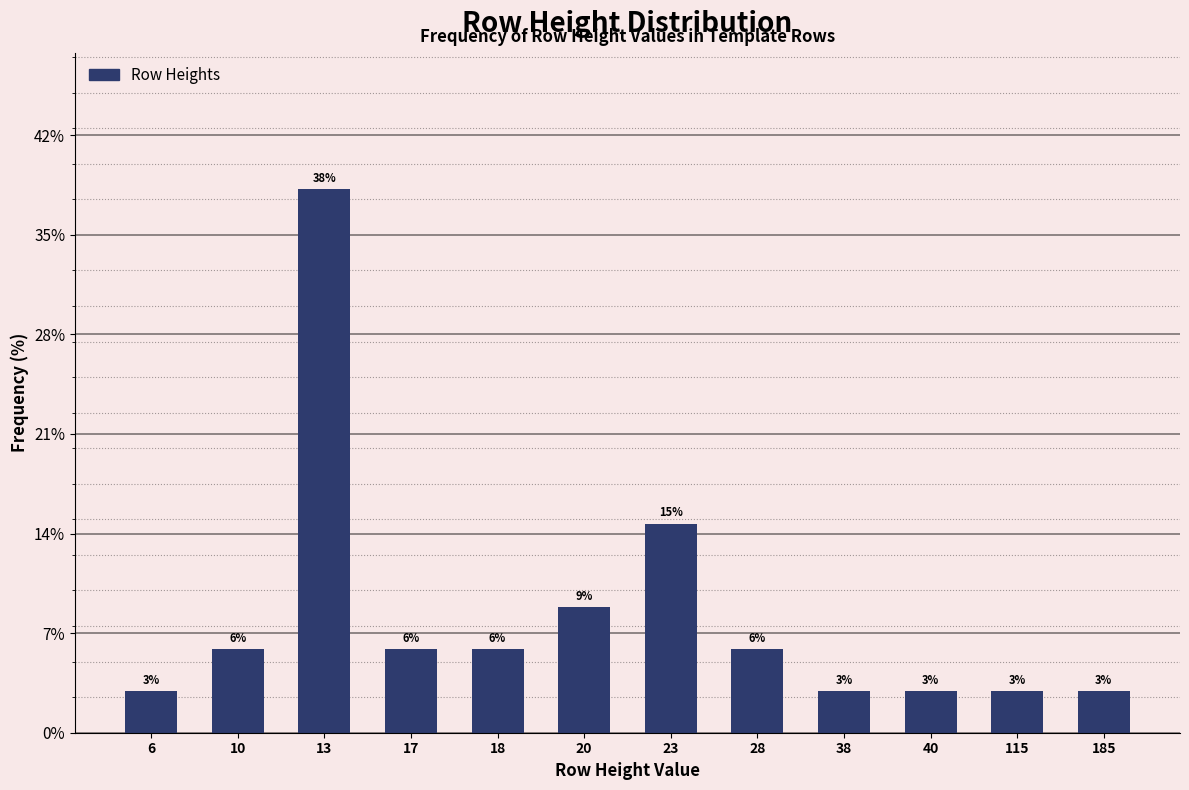

How many bars are there in total?

12